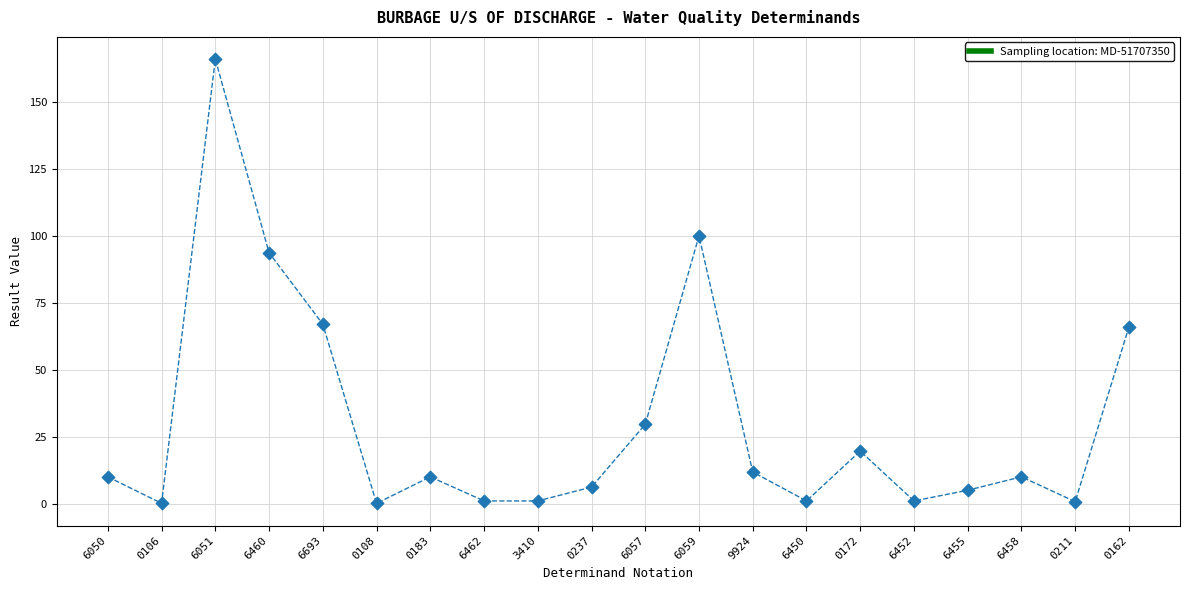

What Y value in the scatter plot is closest to 83?

93.7